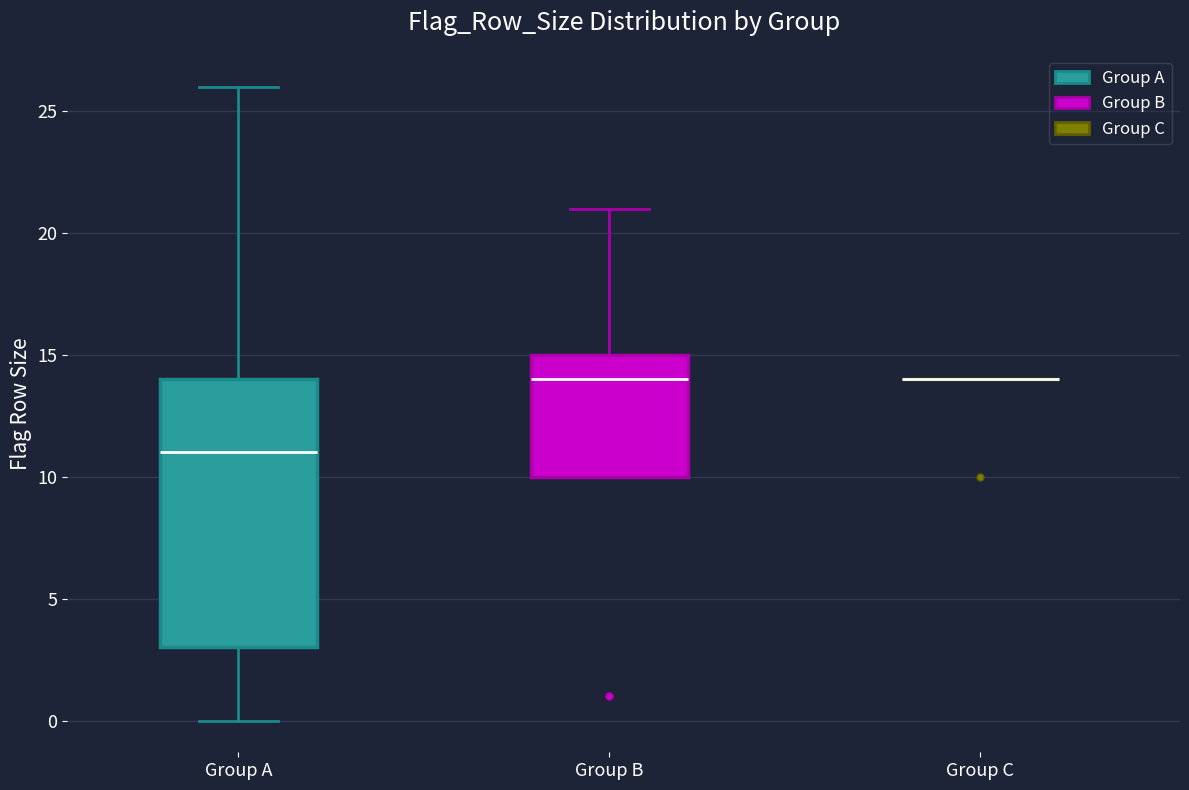

Reading left to right, transcribe this box plot: for each box, give where its median line is, the range the box spans, and where its two whiskers end, as read against the y-axis. The values are not printed on the chart, so give them approximately, as read against the axis.

Group A: median 11, box 3 to 14, whiskers 0 to 26
Group B: median 14, box 10 to 15, whiskers 10 to 21
Group C: box collapsed to a line at 14, whiskers 14 to 14